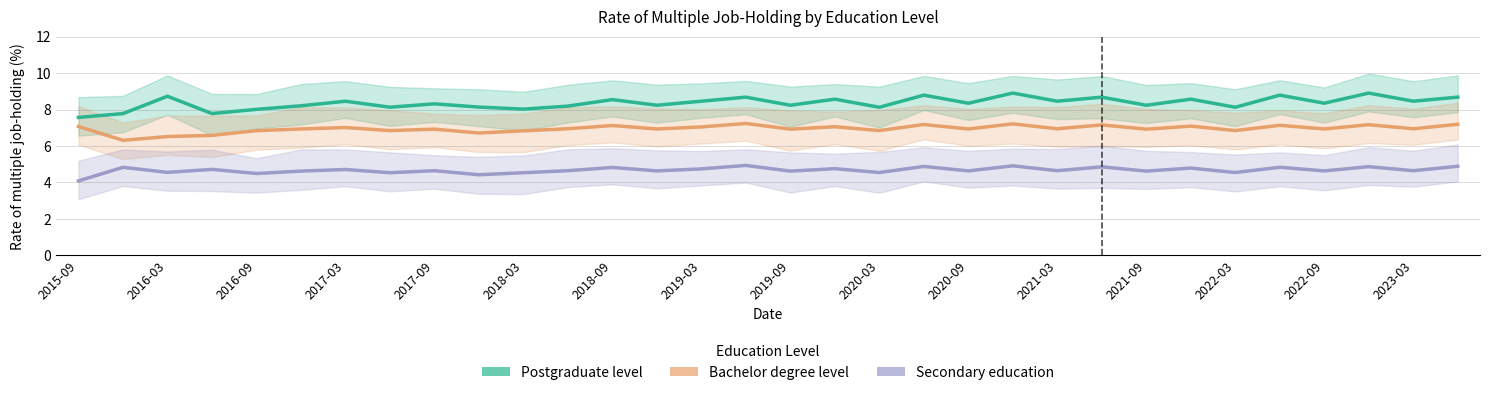

What is the average value of the Postgraduate level series?

8.4